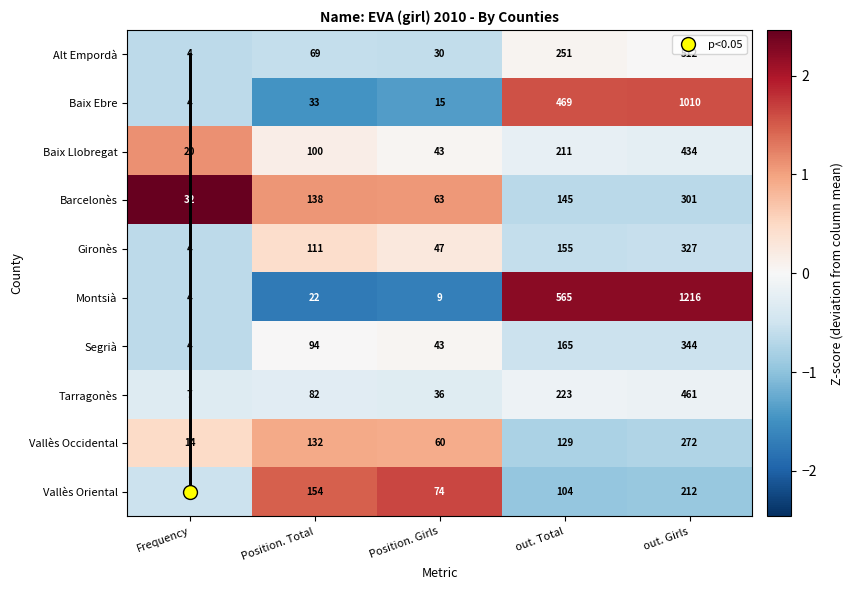

List the series in order of their peak value, highest first.

Montsià, Baix Ebre, Alt Empordà, Tarragonès, Baix Llobregat, Segrià, Gironès, Barcelonès, Vallès Occidental, Vallès Oriental